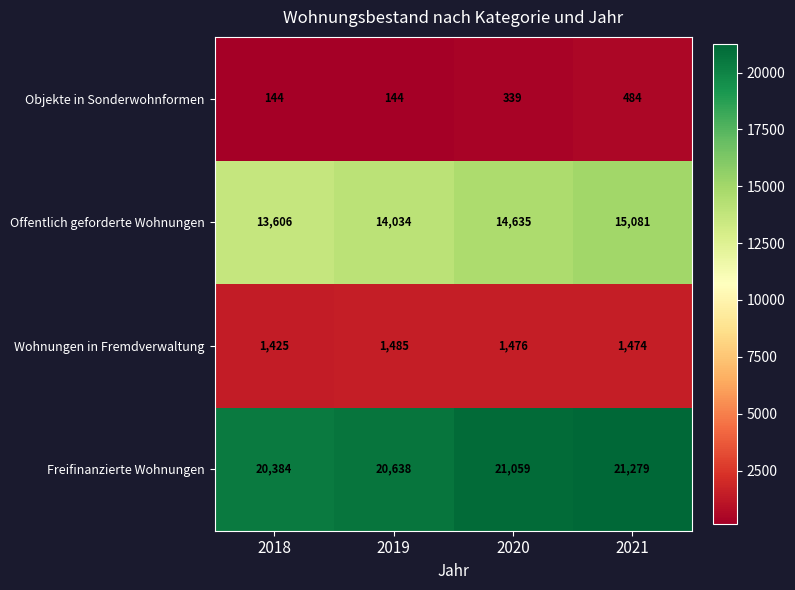

What is the minimum value for Wohnungen in Fremdverwaltung?

1425